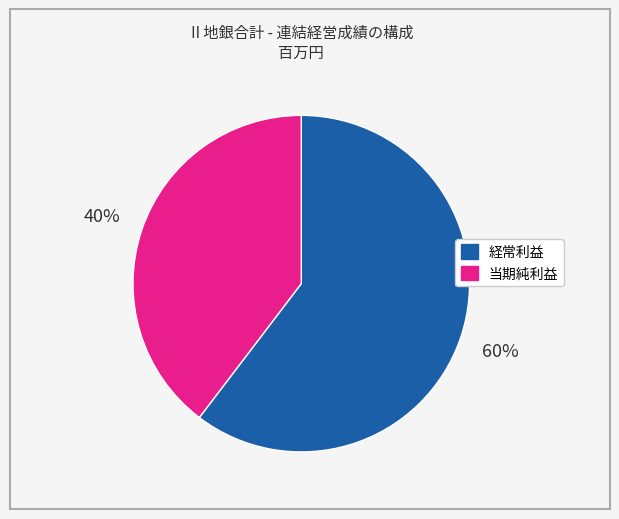

Which category has the smallest portion of the pie?

当期純利益